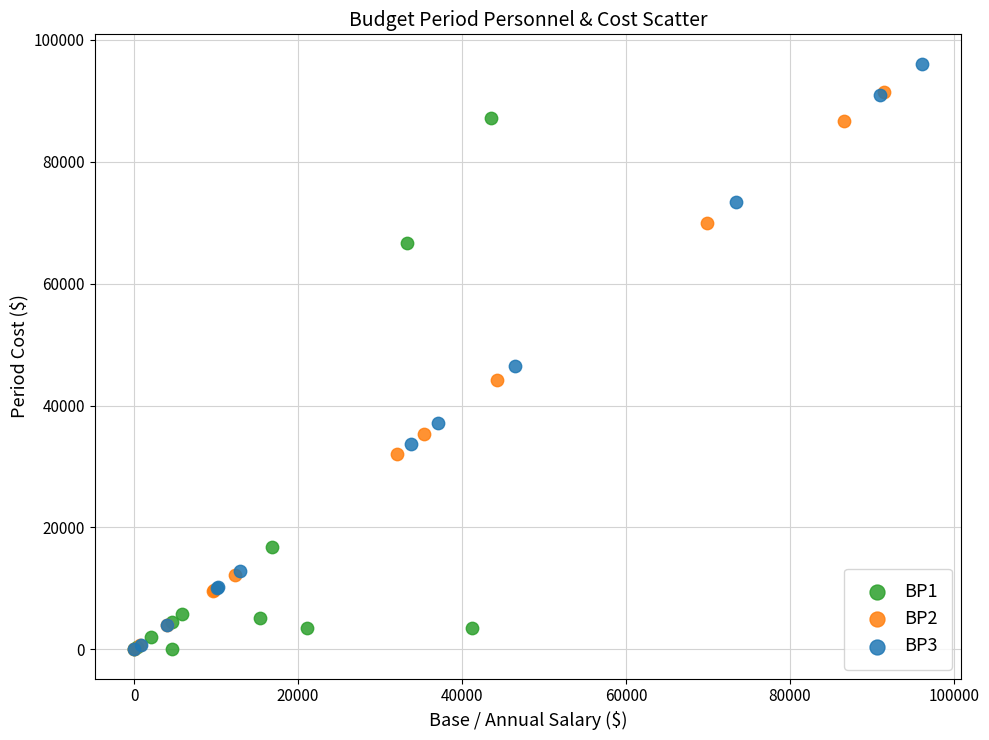

Which series contains the highest Y value?

BP3